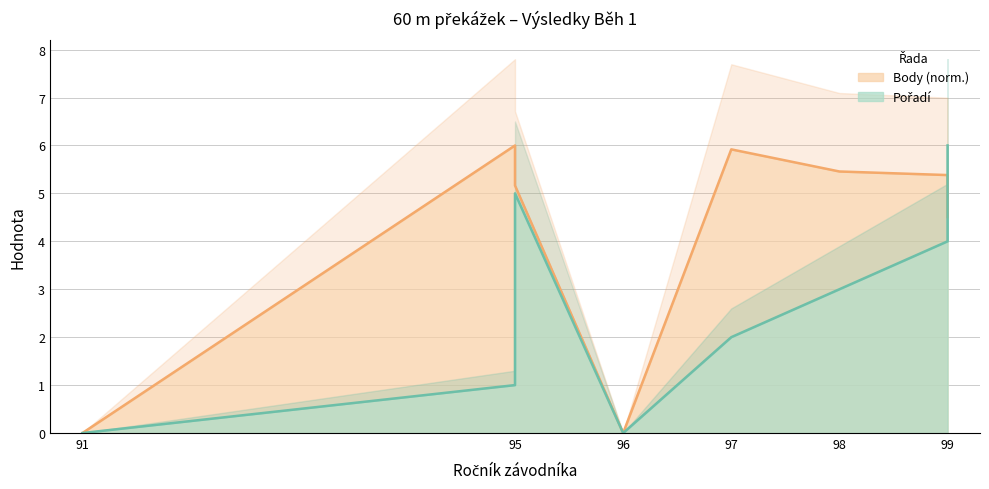

Between 91 and 96, which series saw the biggest shift?

Pořadí